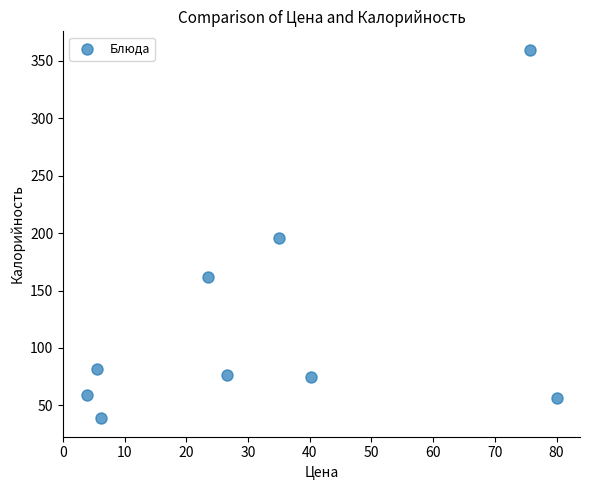

What is the average X value?

32.9